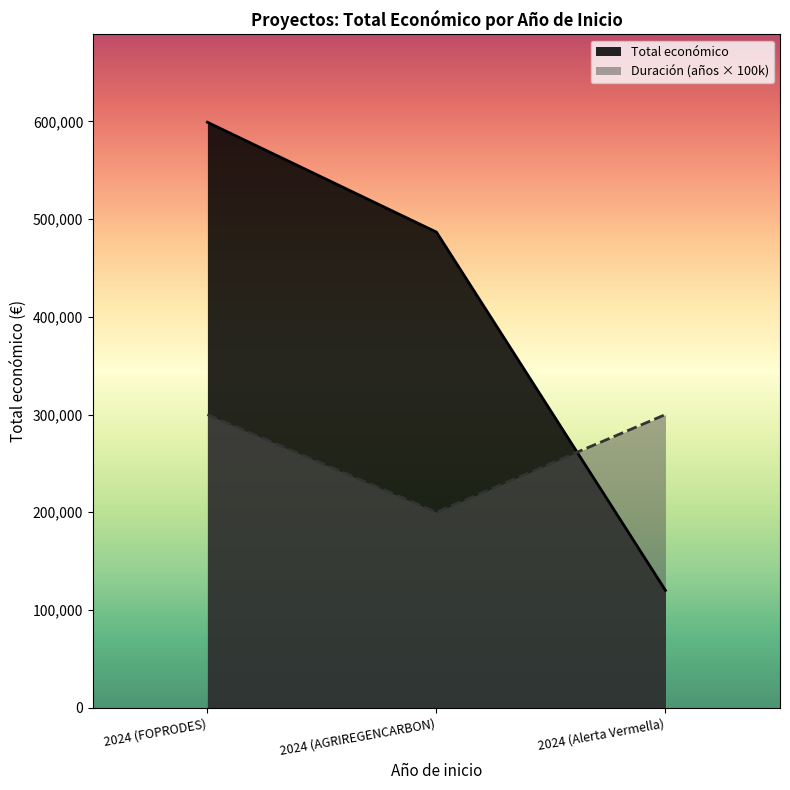

Does the chart have visible grid lines?

No